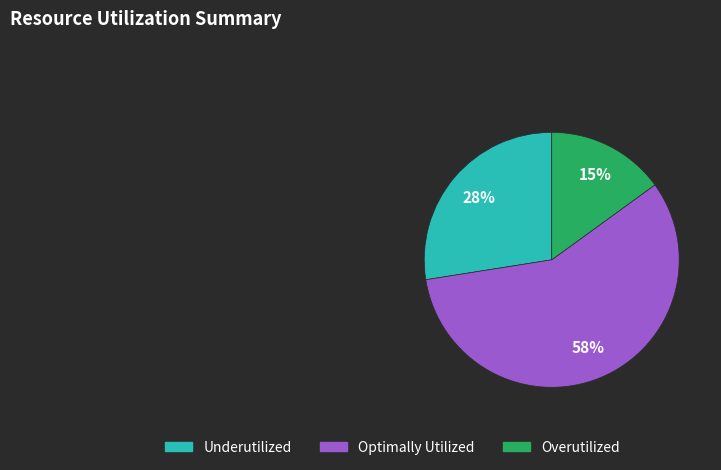

To the nearest percent, what is the average slice percentage?

33%